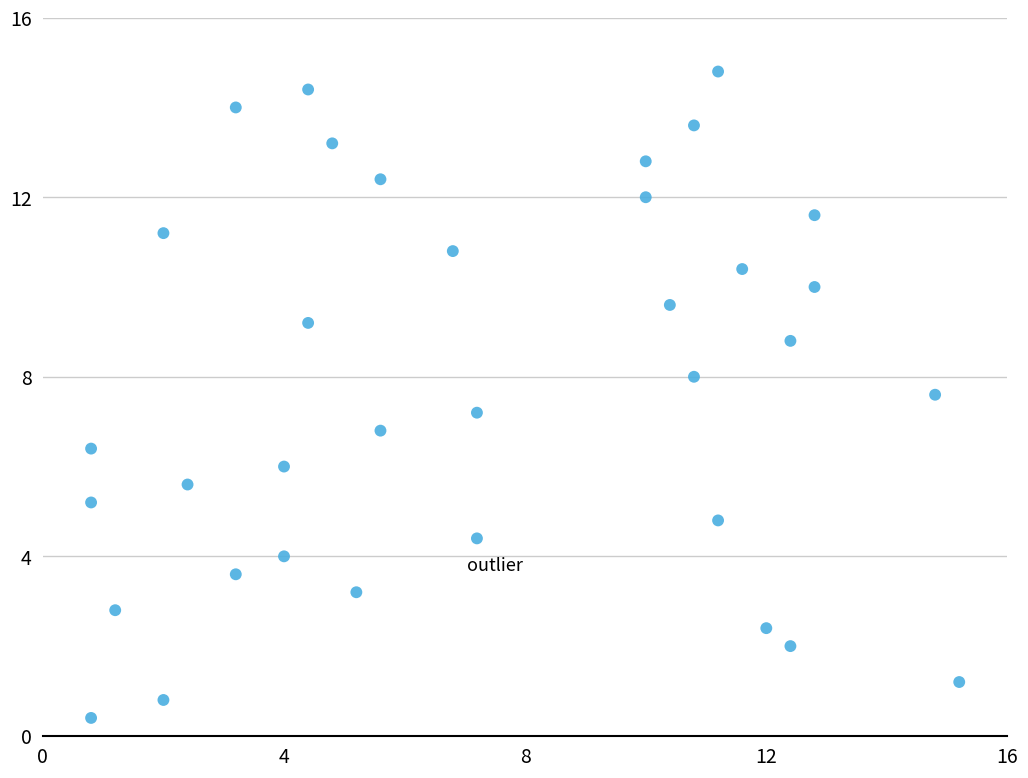

What is the range of Y values (max minus min)?

14.4